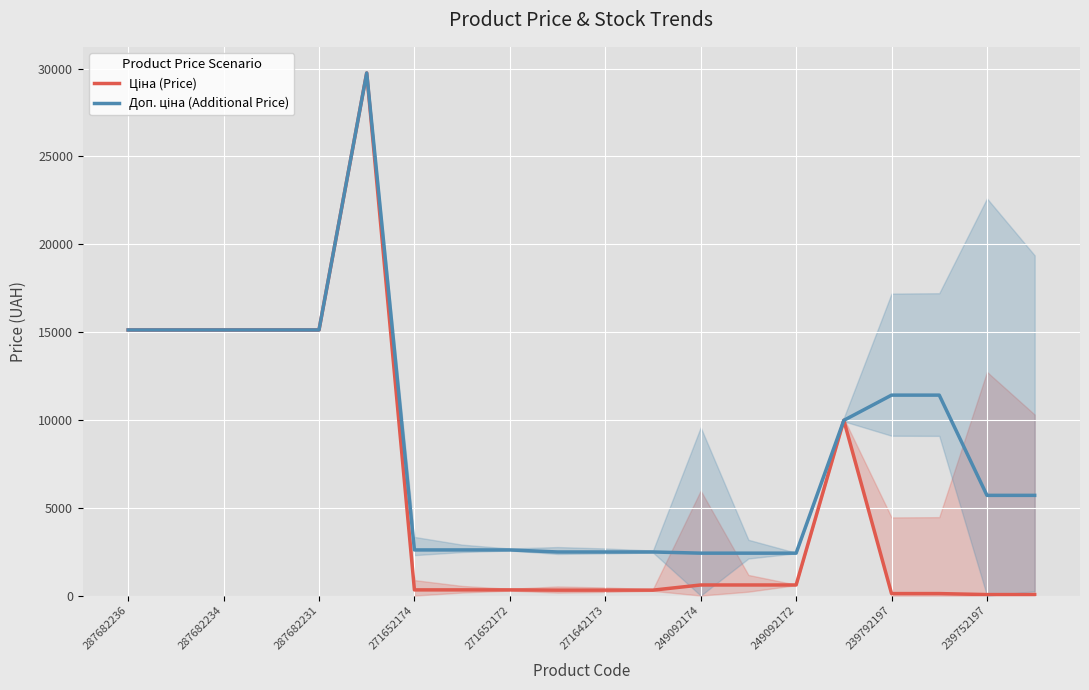

What is the total value across all series at 287682231?

30240.0